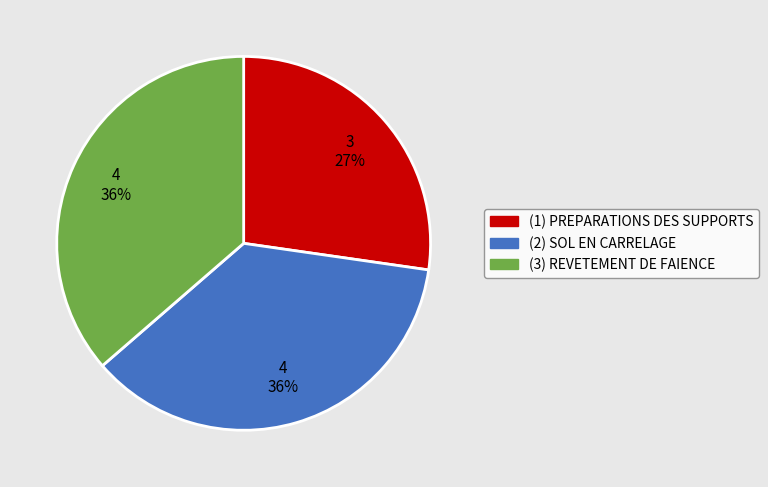

To the nearest percent, what is the difference between the largest and smallest slice percentages?

9%